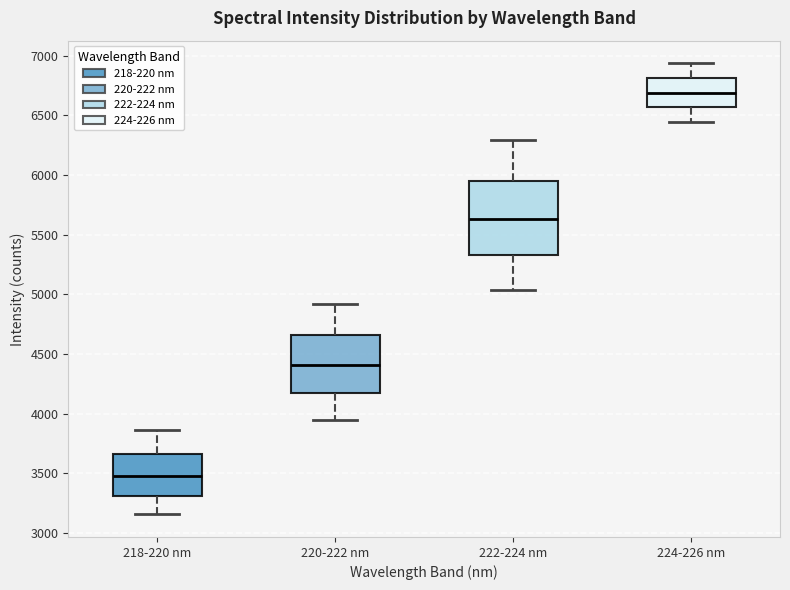

Reading left to right, transcribe this box plot: for each box, give where its median line is, the range the box spans, and where its two whiskers end, as read against the y-axis. The values are not printed on the chart, so give them approximately, as read against the axis.

218-220 nm: median 3500, box 3300 to 3650, whiskers 3150 to 3850
220-222 nm: median 4400, box 4150 to 4650, whiskers 3950 to 4900
222-224 nm: median 5650, box 5350 to 5950, whiskers 5050 to 6300
224-226 nm: median 6700, box 6550 to 6800, whiskers 6450 to 6950